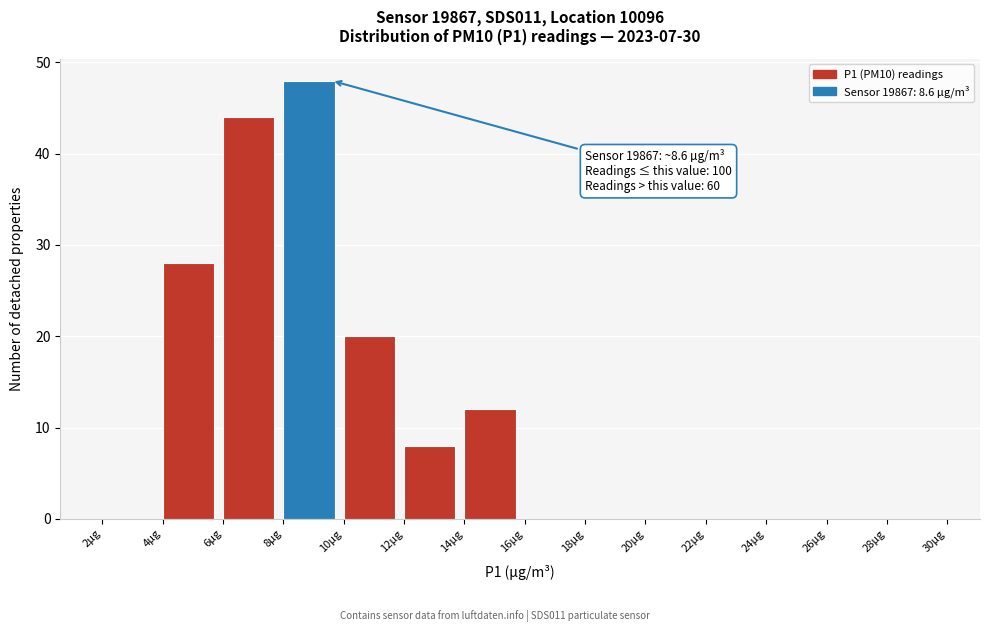

Which range on the x-axis has the tallest bar?

8 to 10